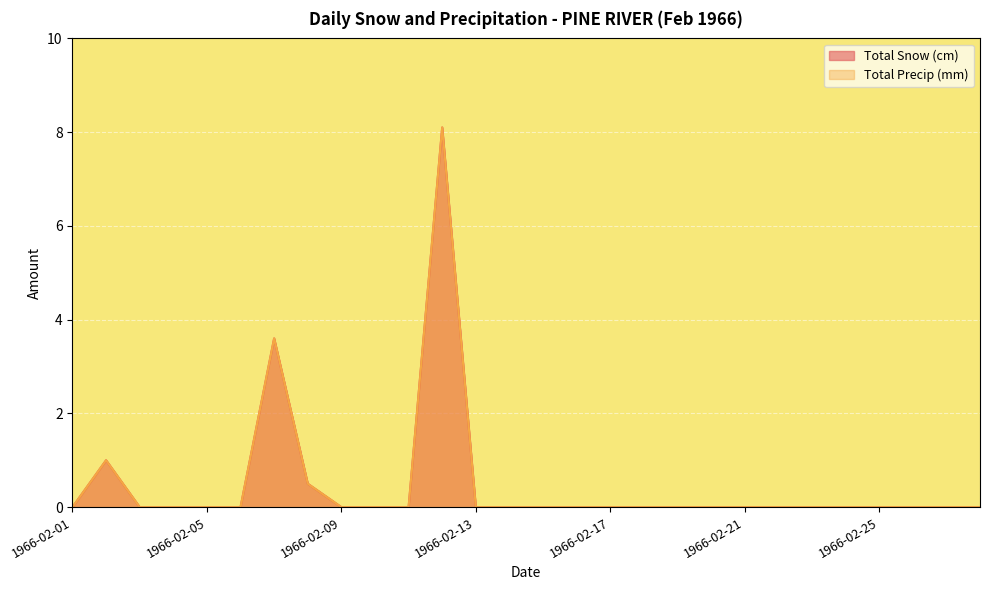

Does the chart display data point markers on the line(s)?

No